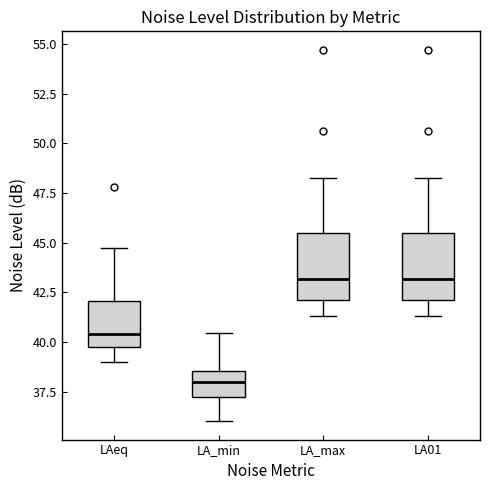

Reading left to right, read every box against the y-axis: the position of its median line, the range the box covers, and the ends of its whiskers. The values are not printed on the chart, so give them approximately, as read against the axis.

LAeq: median 40.5, box 40.0 to 42.0, whiskers 39.0 to 44.5
LA_min: median 38.0, box 37.0 to 38.5, whiskers 36.0 to 40.5
LA_max: median 43.0, box 42.0 to 45.5, whiskers 41.5 to 48.5
LA01: median 43.0, box 42.0 to 45.5, whiskers 41.5 to 48.5